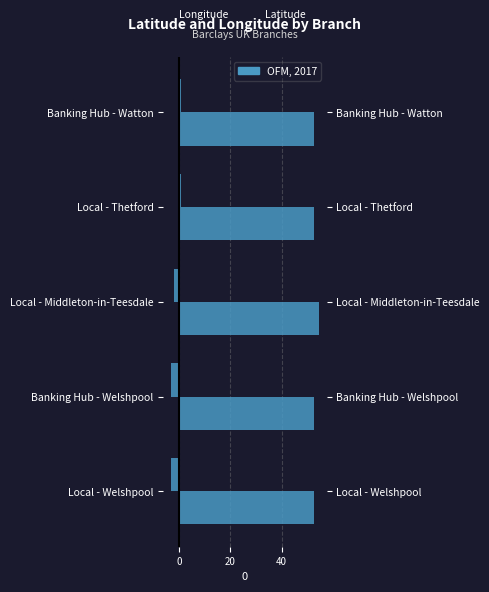

Which series has the largest total across all categories?

latitude